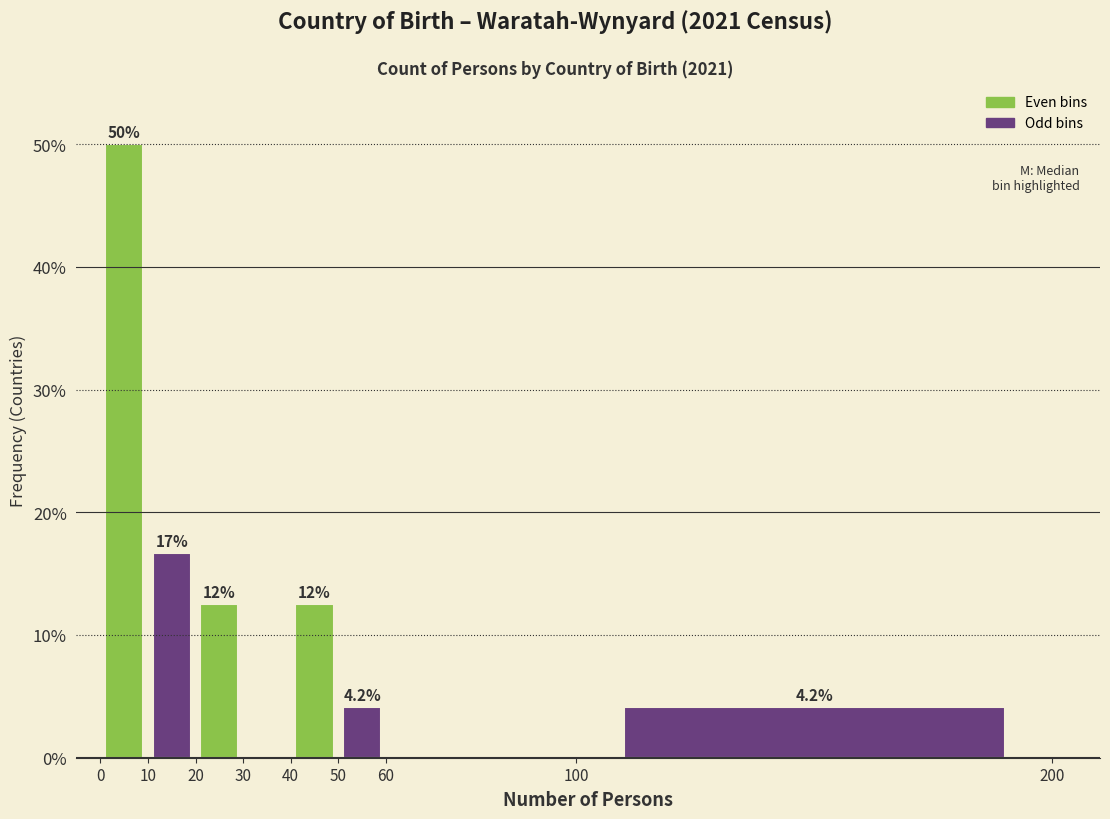

Over which range of the x-axis is the bar tallest?

0 to 10